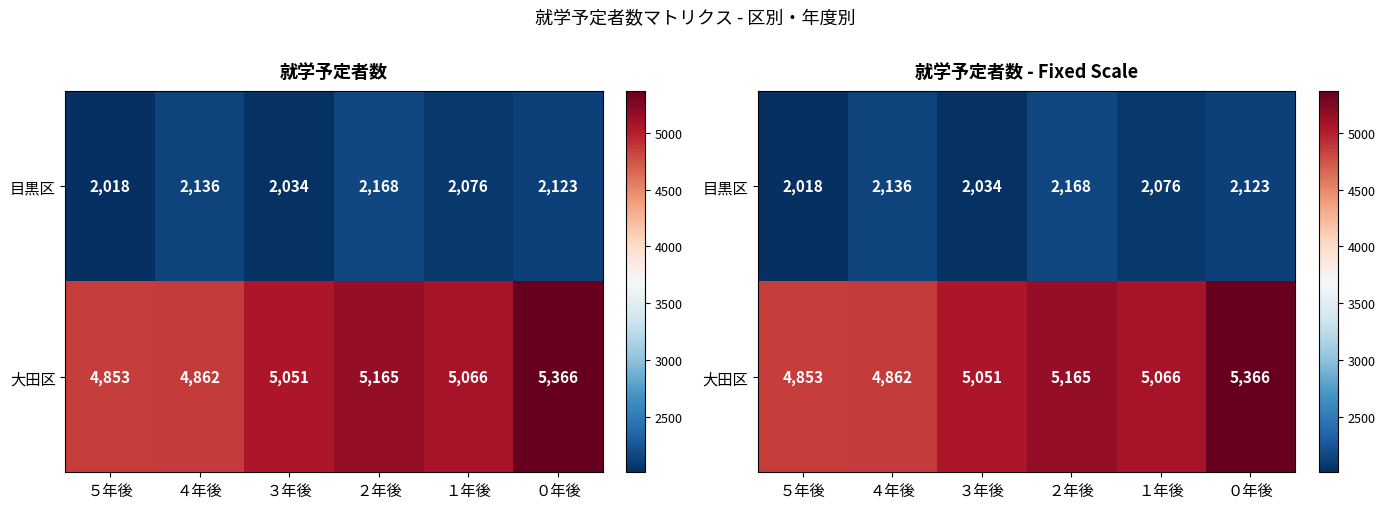

Rank the series at ０年後 from highest to lowest value.

大田区, 目黒区